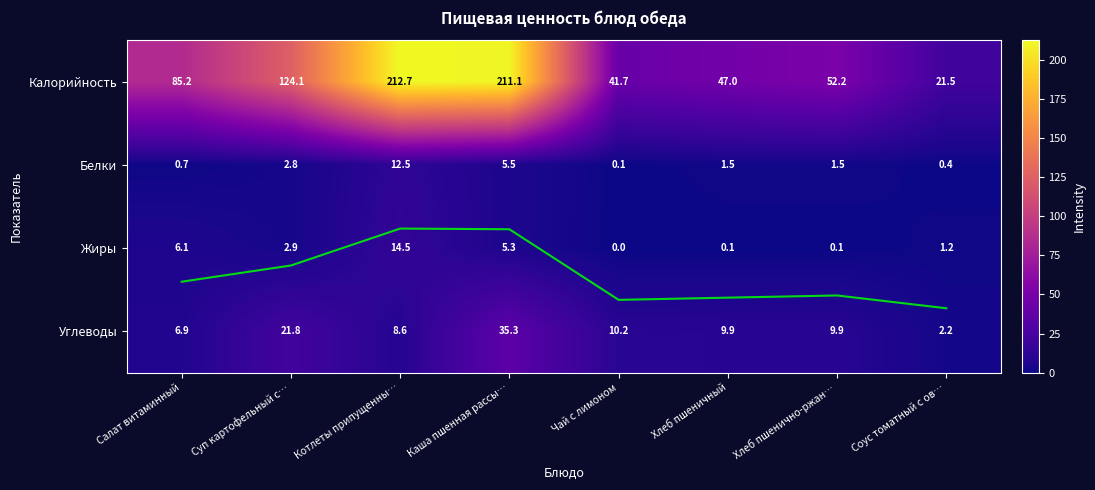

Which series has the largest range (max minus min)?

Калорийность